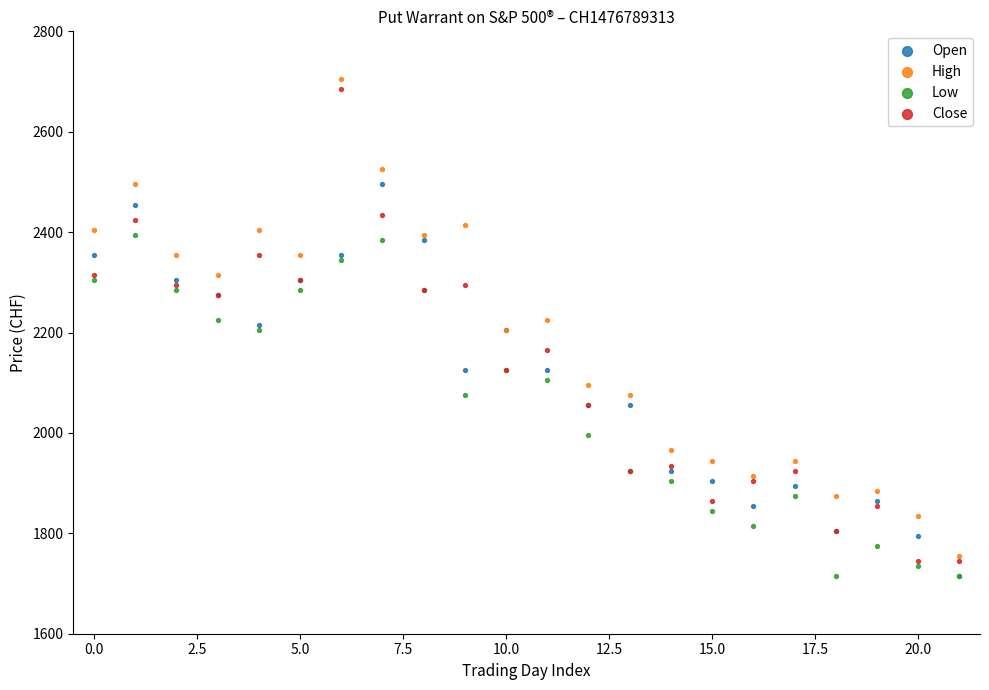

Which series has the largest Y range (max minus min)?

High